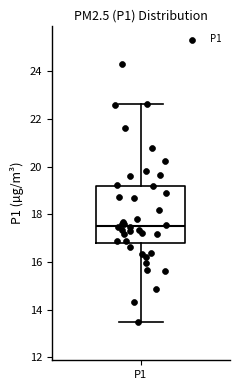

Transcribe this box plot: give where the median line is, the range the box spans, and where the two whiskers end, as read against the y-axis. The values are not printed on the chart, so give them approximately, as read against the axis.

median 17.6, box 16.8 to 19.2, whiskers 13.6 to 22.6